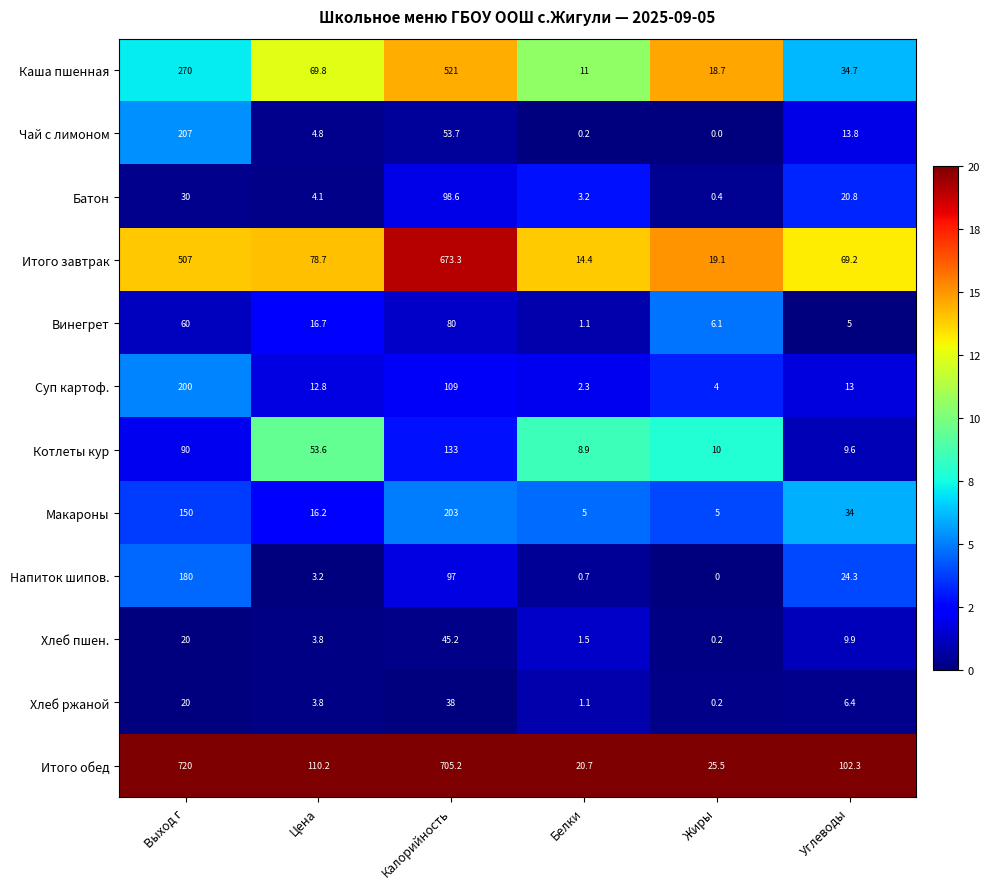

What value does the Винегрет series have at Белки?

1.1